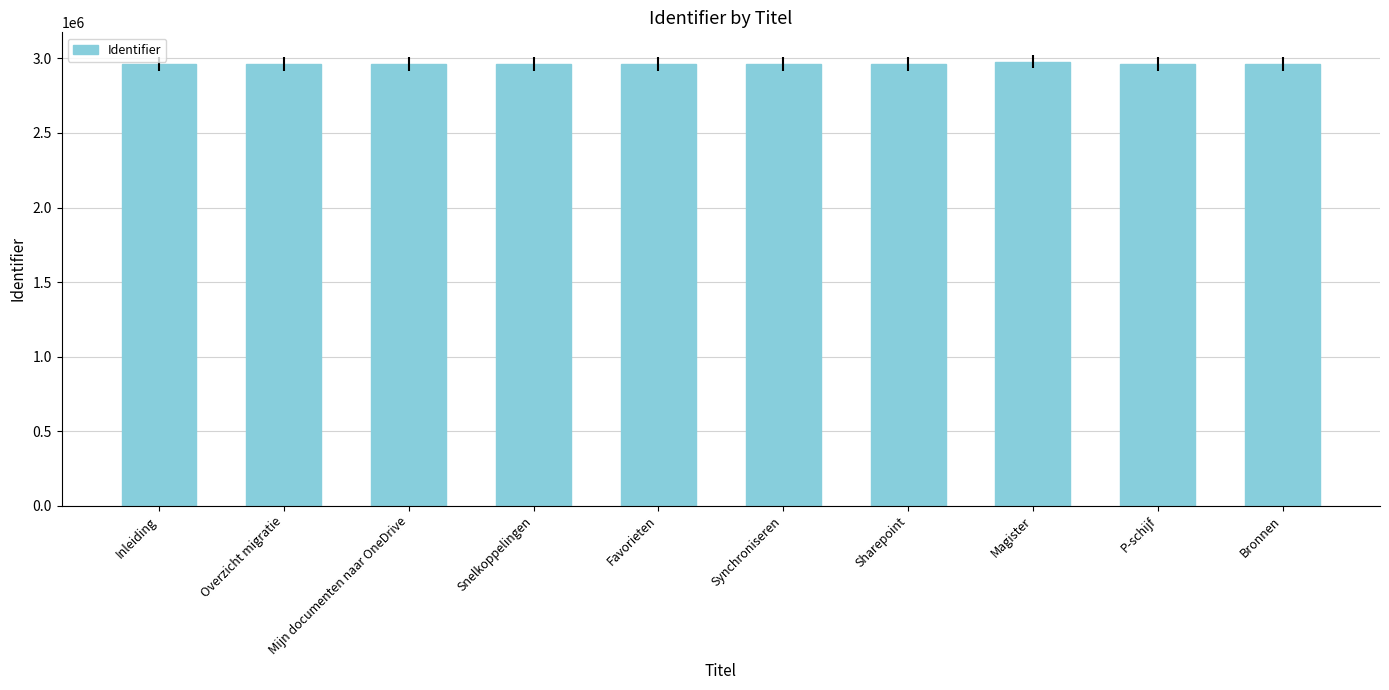

What is the greatest value displayed?

2979498